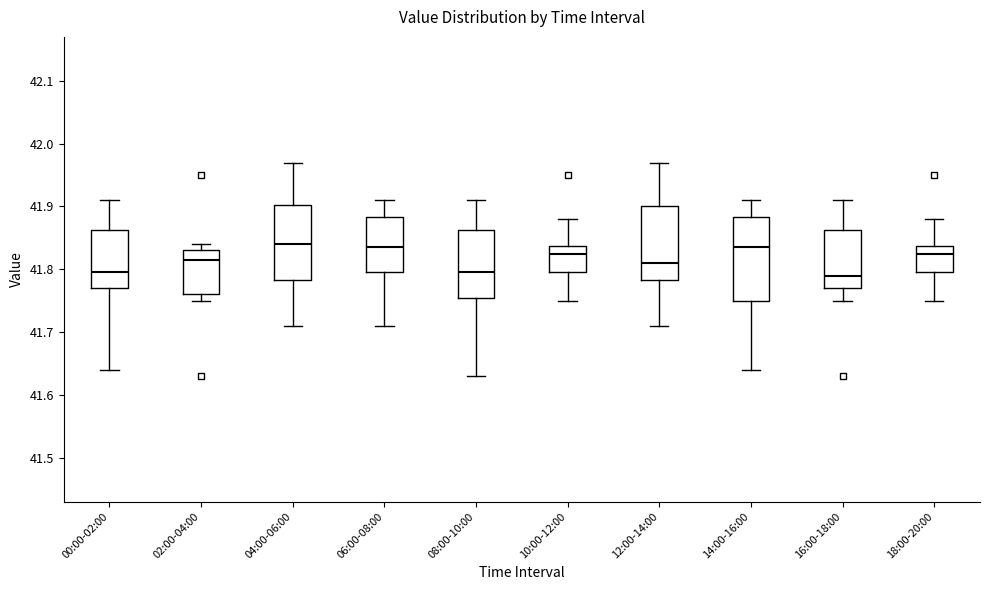

Which box is the tallest, from its lower edge to its upper edge?

14:00-16:00